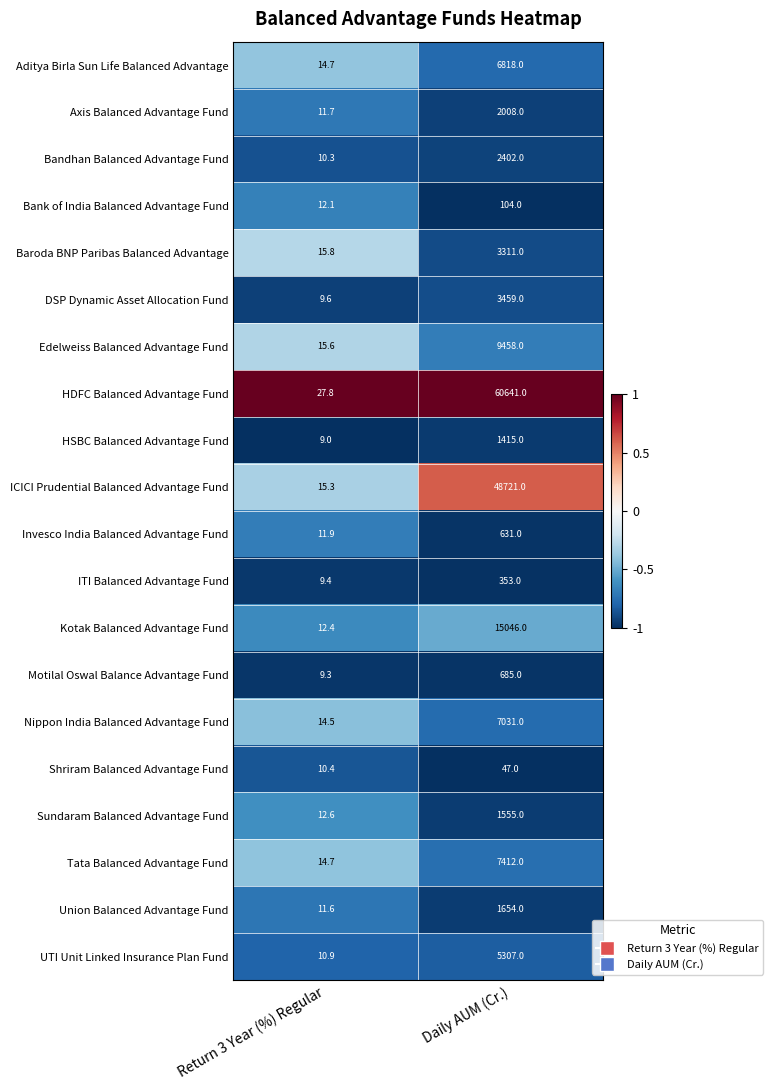

Count the number of categories in the chart.

2